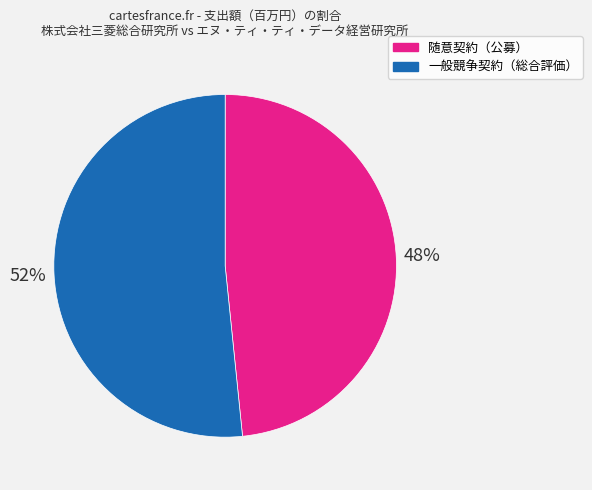

To the nearest percent, what is the average slice percentage?

50%